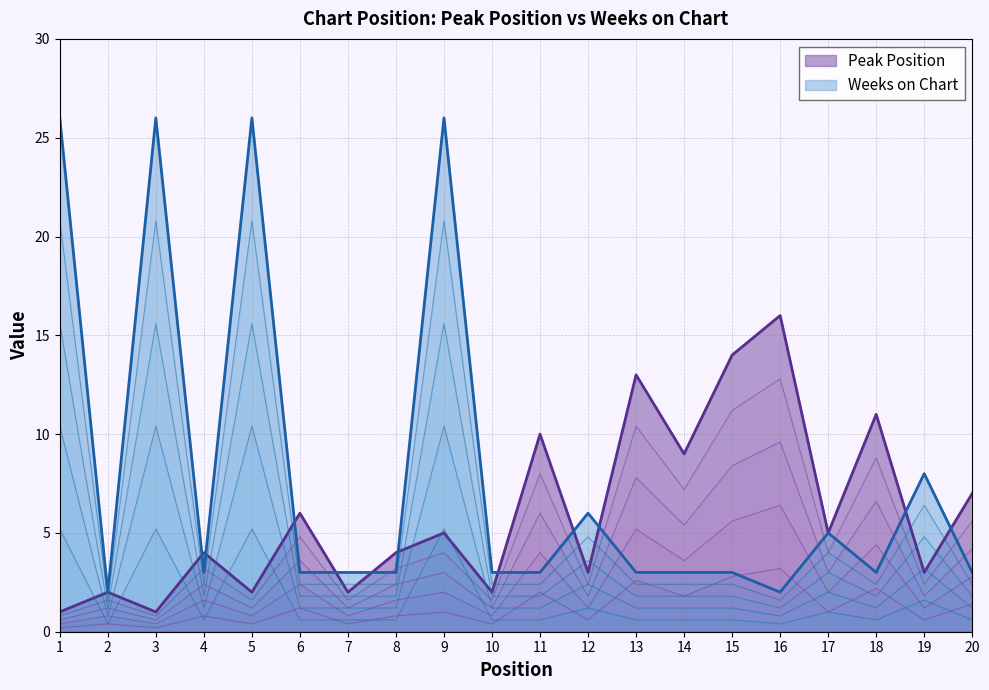

The value of Weeks on Chart at 1 is 18. True or false?

False